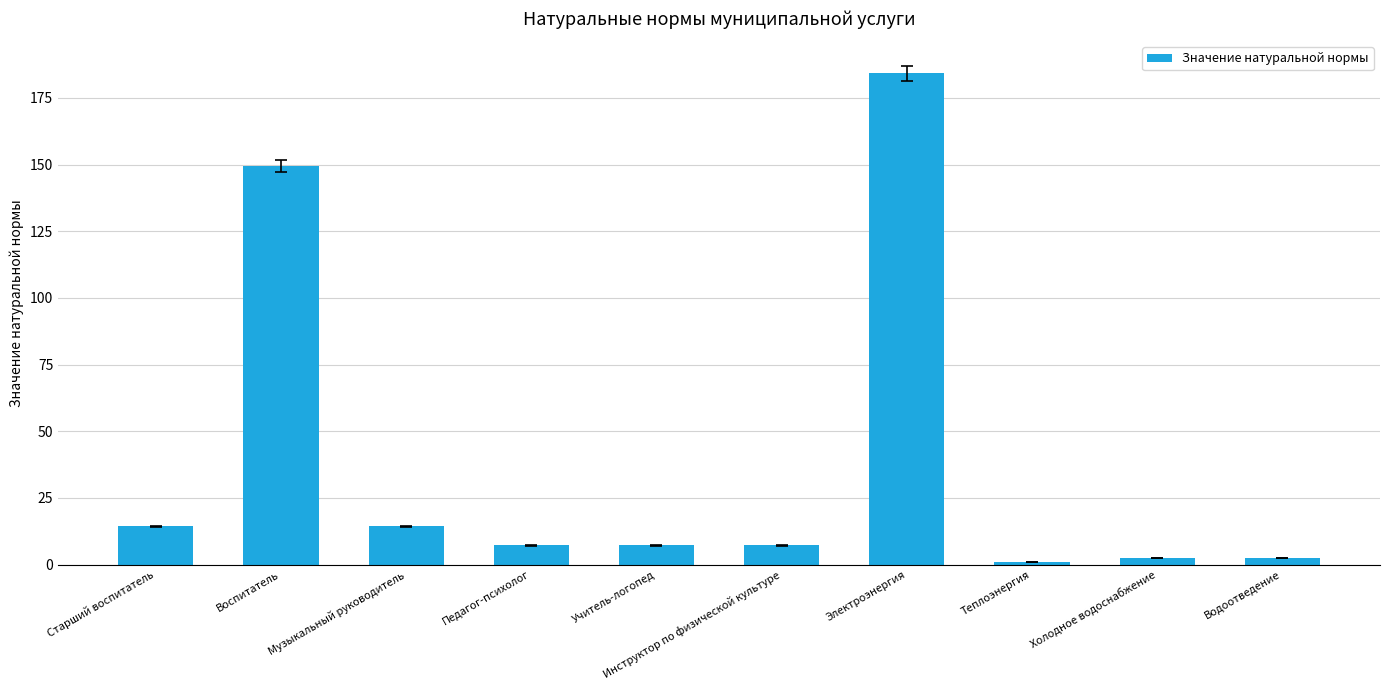

How many categories are shown in the chart?

10